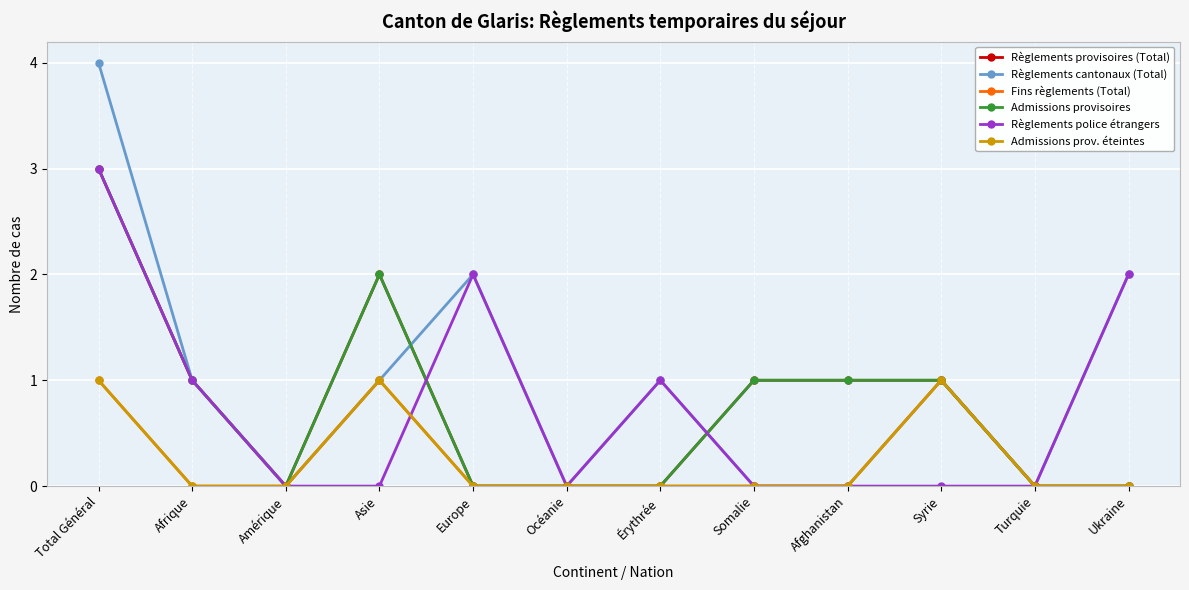

What is the sum of all Fins règlements (Total) values?

3